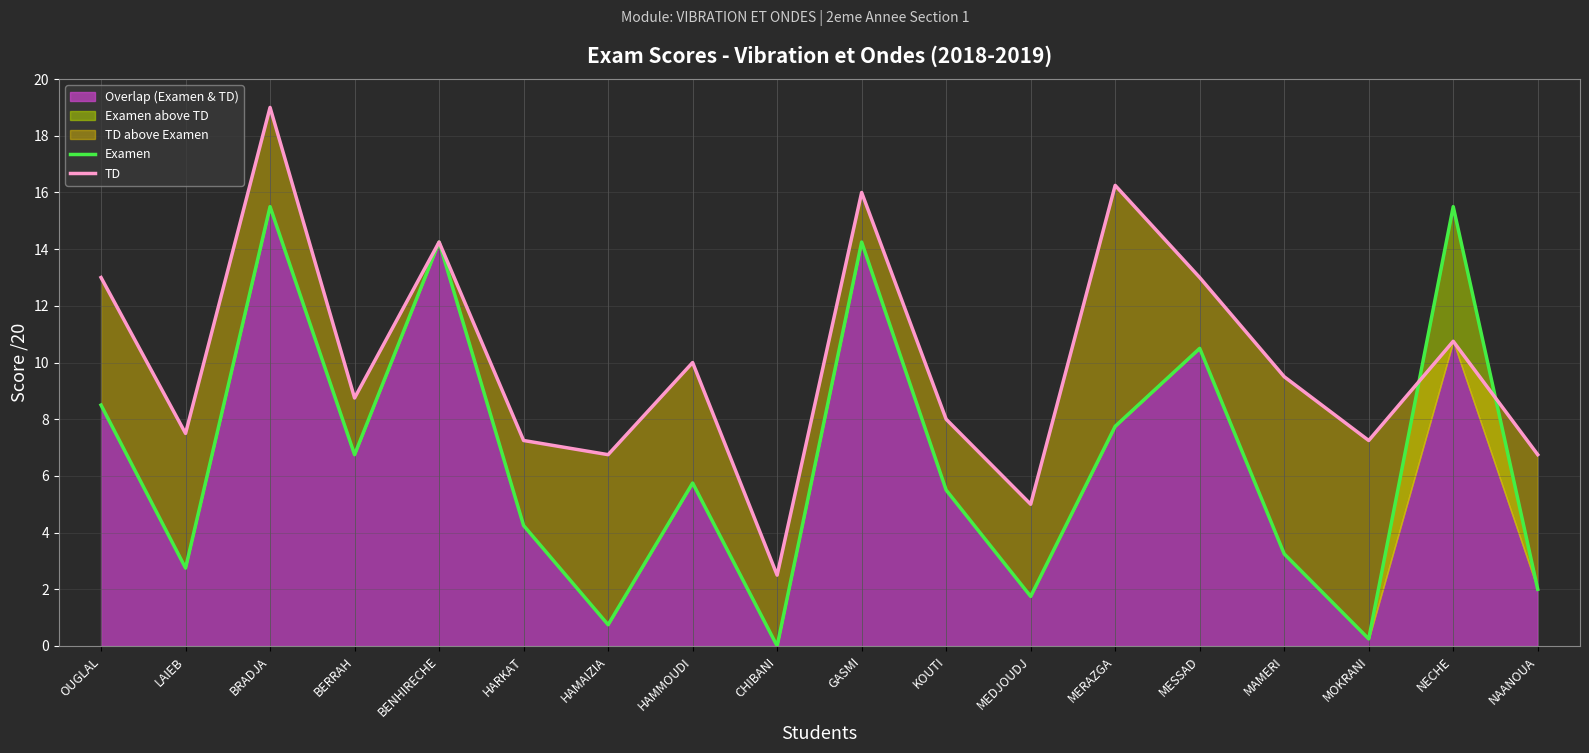

At which category is the sum across all series the highest?

BRADJA